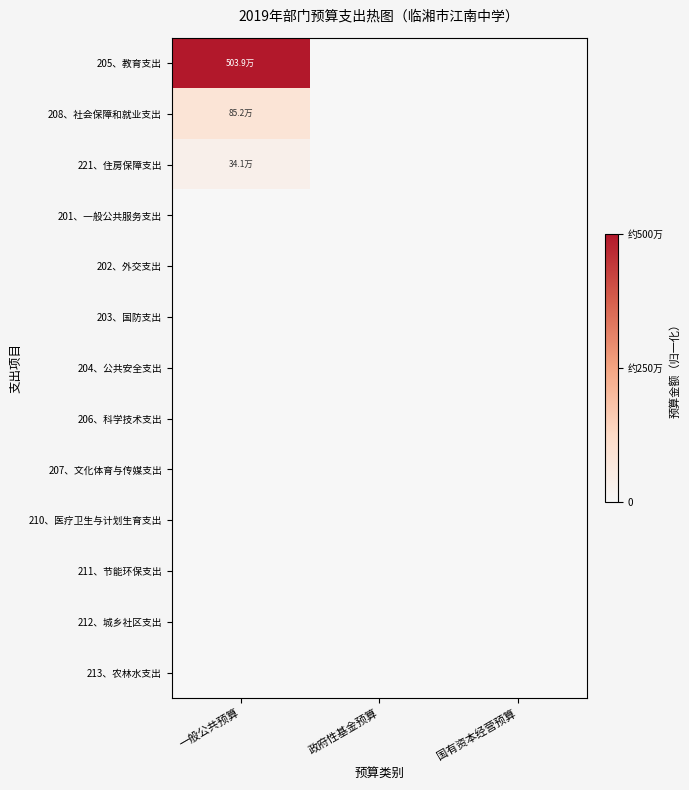

Reading left to right, what are all the values shown in this chart?

205、教育支出: 一般公共预算=1.0	政府性基金预算=0.0	国有资本经营预算=0.0
208、社会保障和就业支出: 一般公共预算=0.2	政府性基金预算=0.0	国有资本经营预算=0.0
221、住房保障支出: 一般公共预算=0.1	政府性基金预算=0.0	国有资本经营预算=0.0
201、一般公共服务支出: 一般公共预算=0.0	政府性基金预算=0.0	国有资本经营预算=0.0
202、外交支出: 一般公共预算=0.0	政府性基金预算=0.0	国有资本经营预算=0.0
203、国防支出: 一般公共预算=0.0	政府性基金预算=0.0	国有资本经营预算=0.0
204、公共安全支出: 一般公共预算=0.0	政府性基金预算=0.0	国有资本经营预算=0.0
206、科学技术支出: 一般公共预算=0.0	政府性基金预算=0.0	国有资本经营预算=0.0
207、文化体育与传媒支出: 一般公共预算=0.0	政府性基金预算=0.0	国有资本经营预算=0.0
210、医疗卫生与计划生育支出: 一般公共预算=0.0	政府性基金预算=0.0	国有资本经营预算=0.0
211、节能环保支出: 一般公共预算=0.0	政府性基金预算=0.0	国有资本经营预算=0.0
212、城乡社区支出: 一般公共预算=0.0	政府性基金预算=0.0	国有资本经营预算=0.0
213、农林水支出: 一般公共预算=0.0	政府性基金预算=0.0	国有资本经营预算=0.0